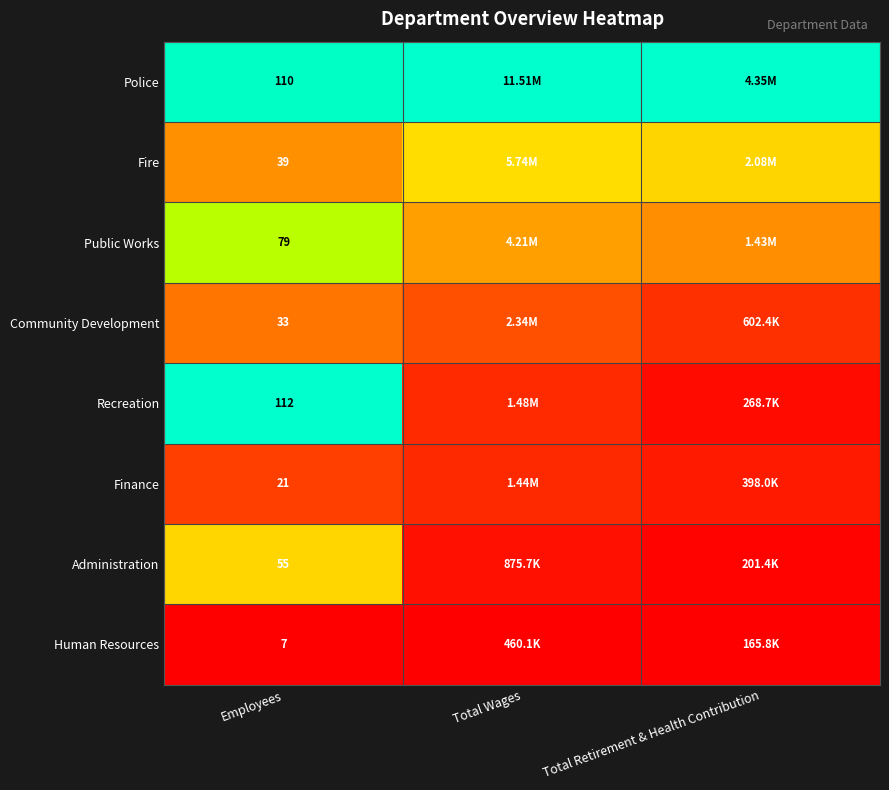

Between Employees and Total Wages, which is larger?

Total Wages